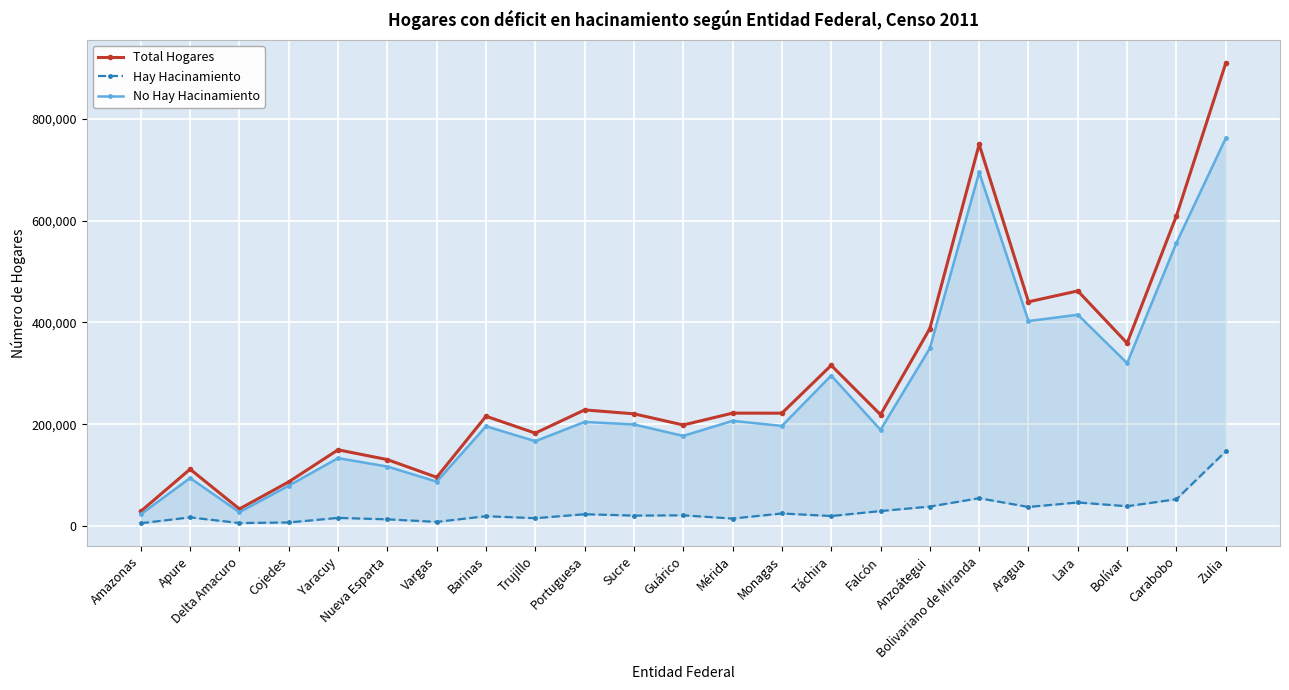

What is the value of the Total Hogares point at the 10th from the left?

228348